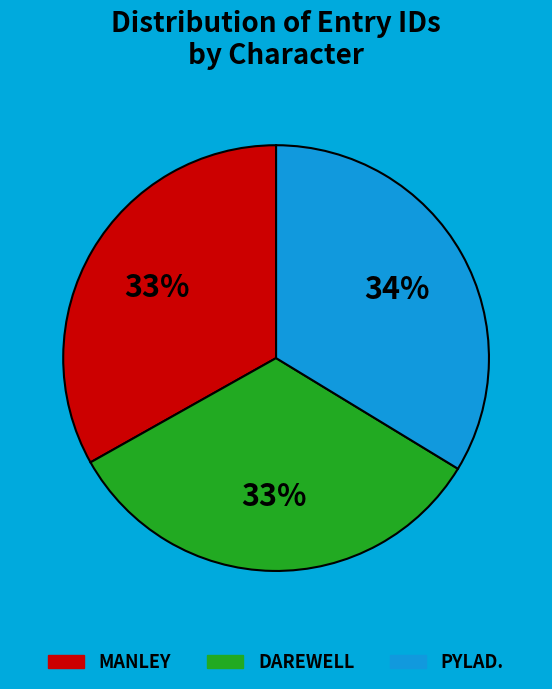

What is the ratio of the value at PYLAD. to the value at DAREWELL?

1.0